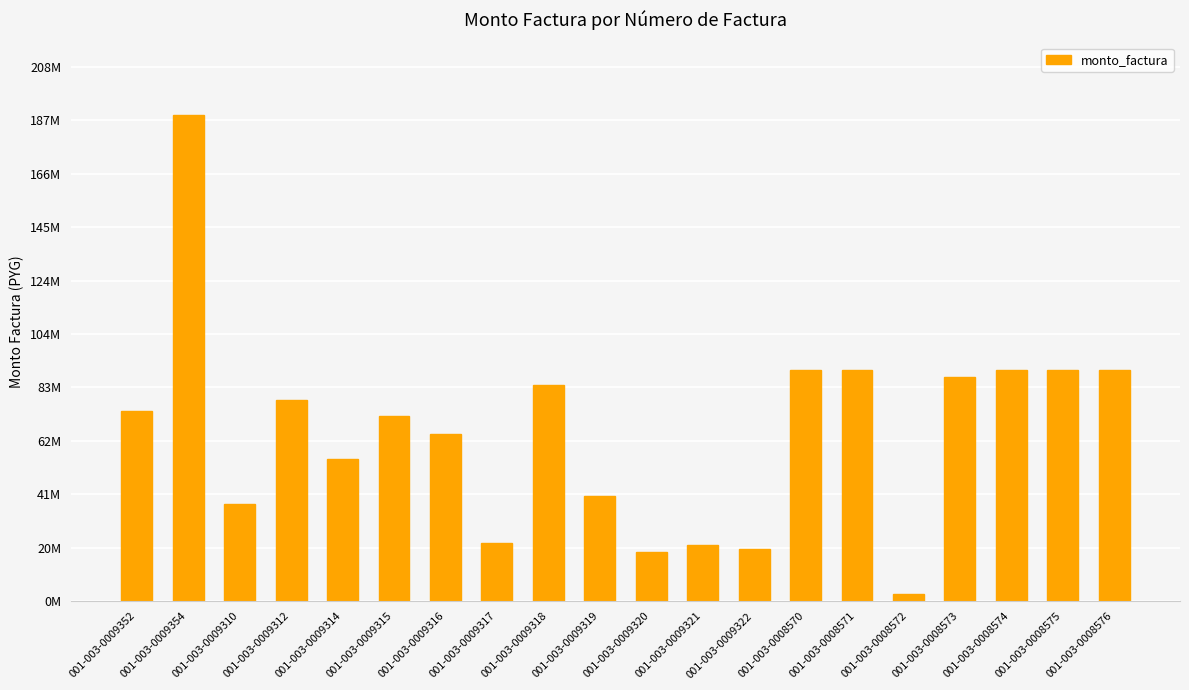

Are the bars horizontal?

No